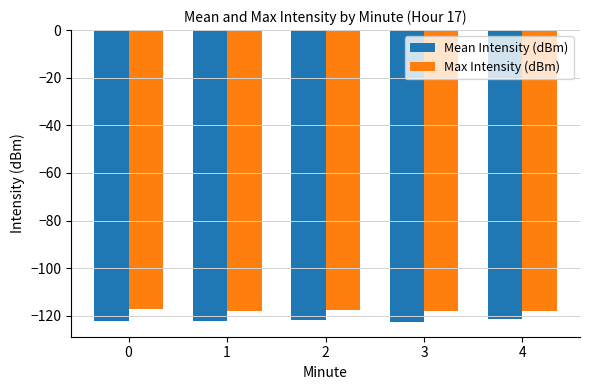

What is the minimum value shown in the chart?

-122.7